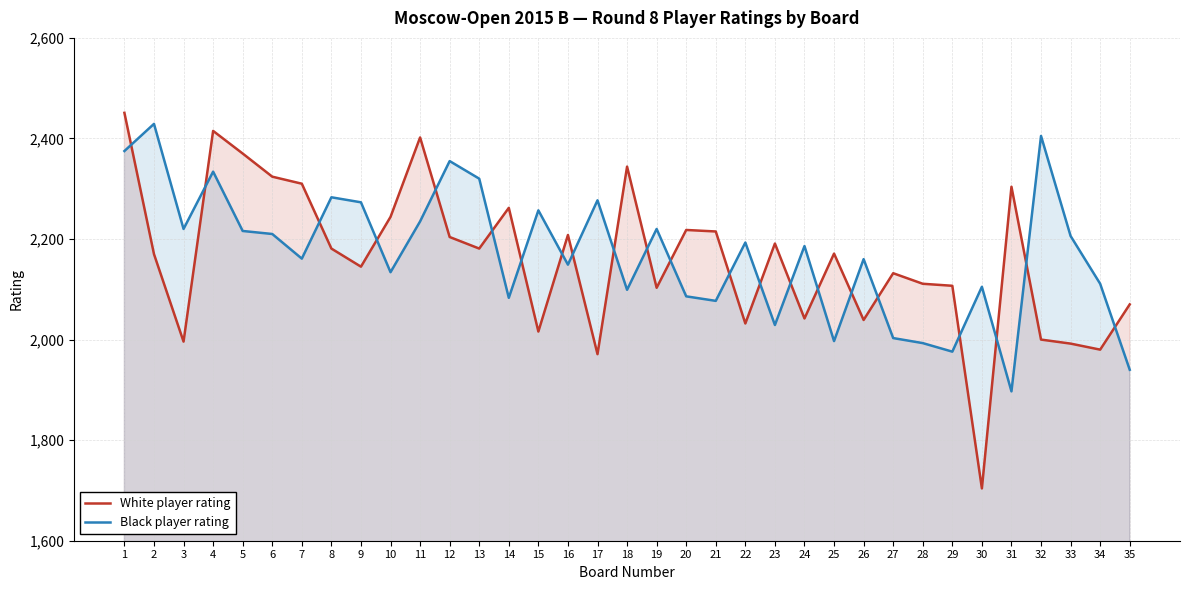

Rank the series at 34 from lowest to highest value.

White player rating, Black player rating